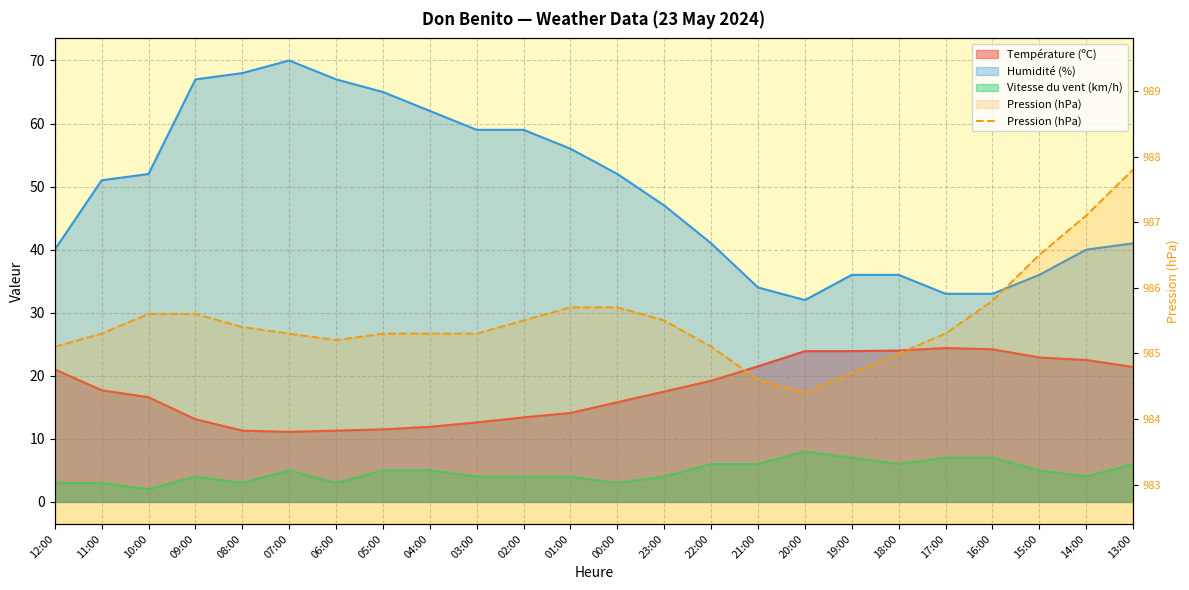

Where is the data nearest to the value 986?

16:00